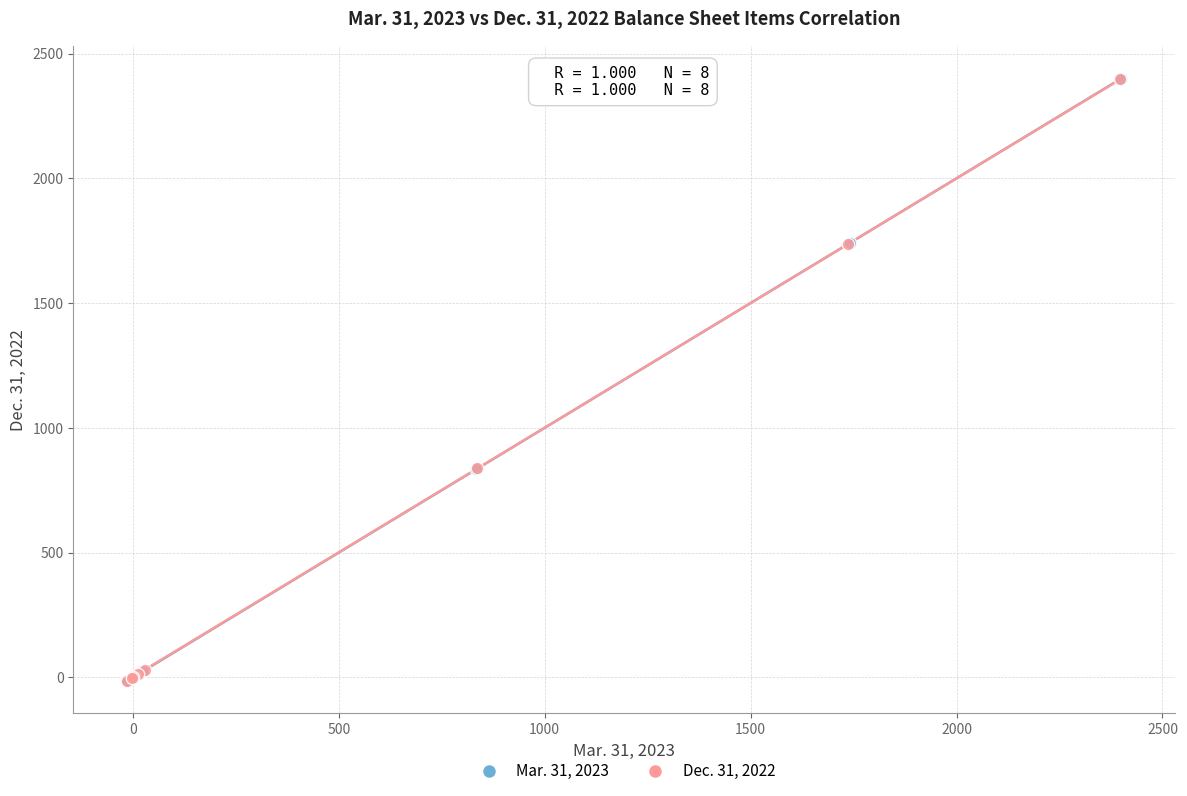

Which series has the largest Y range (max minus min)?

Mar. 31, 2023